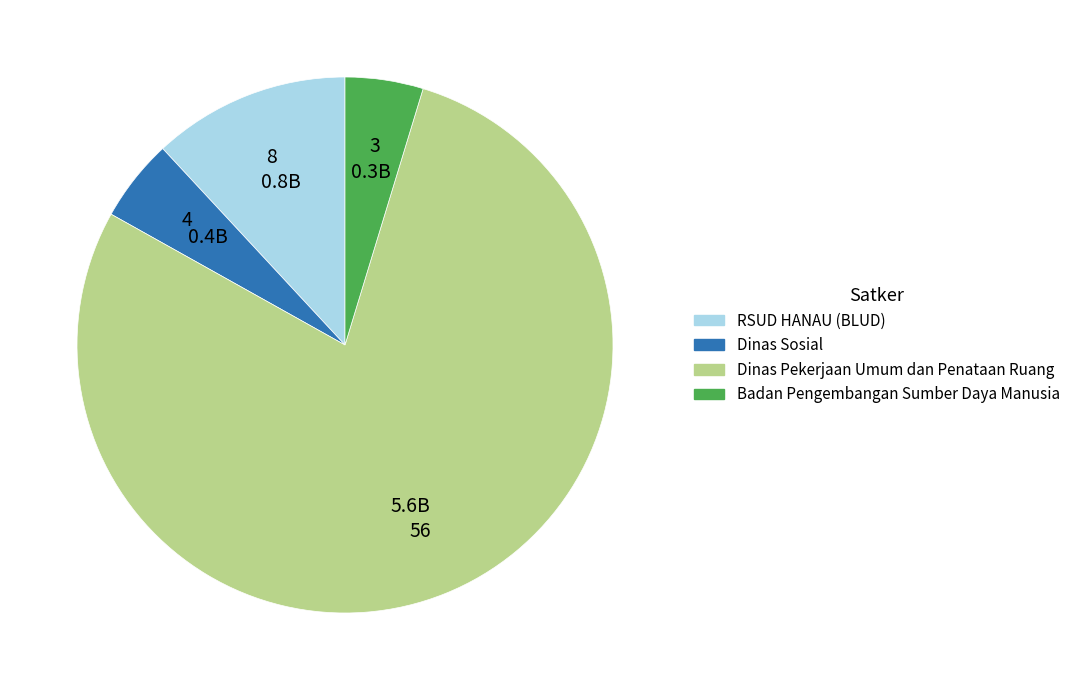

Is there any slice that represents more than half of the pie?

Yes